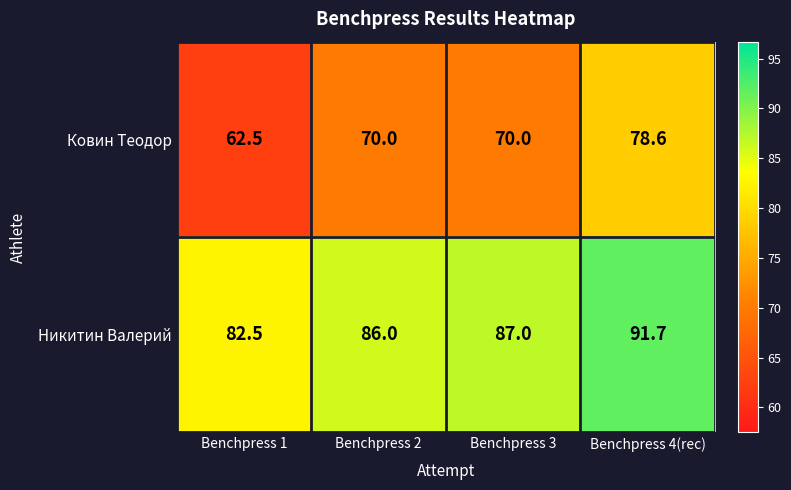

Which series has the largest range (max minus min)?

Ковин Теодор